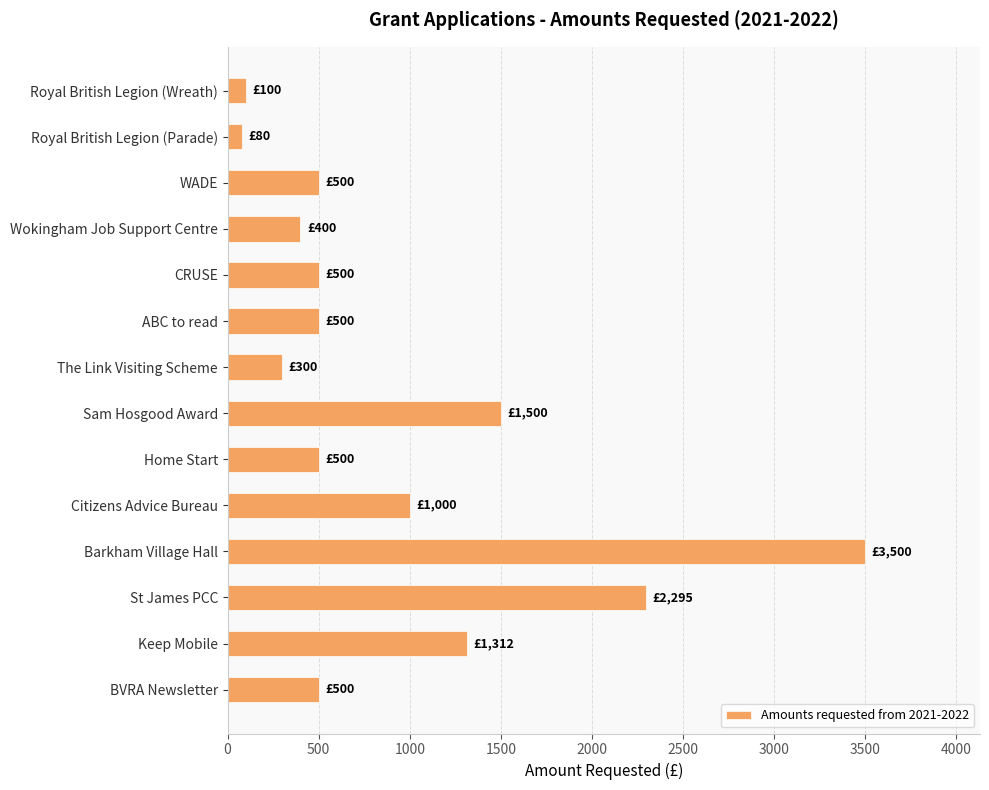

The value at WADE is 189. True or false?

False